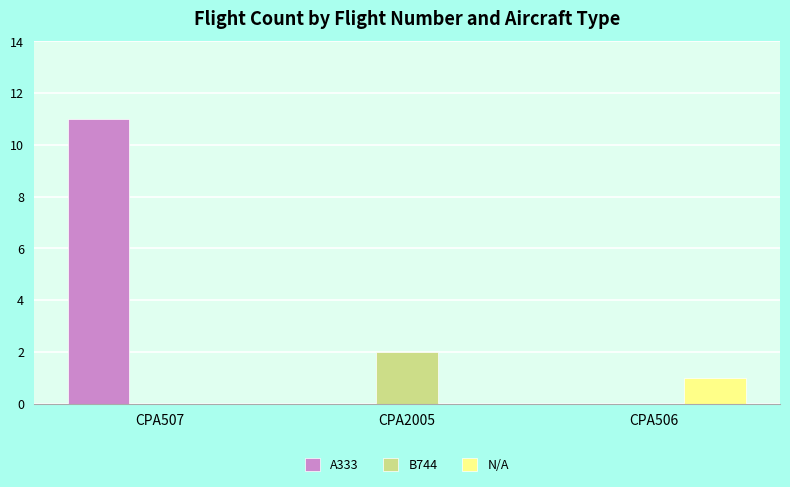

At which category is the sum across all series the highest?

CPA507